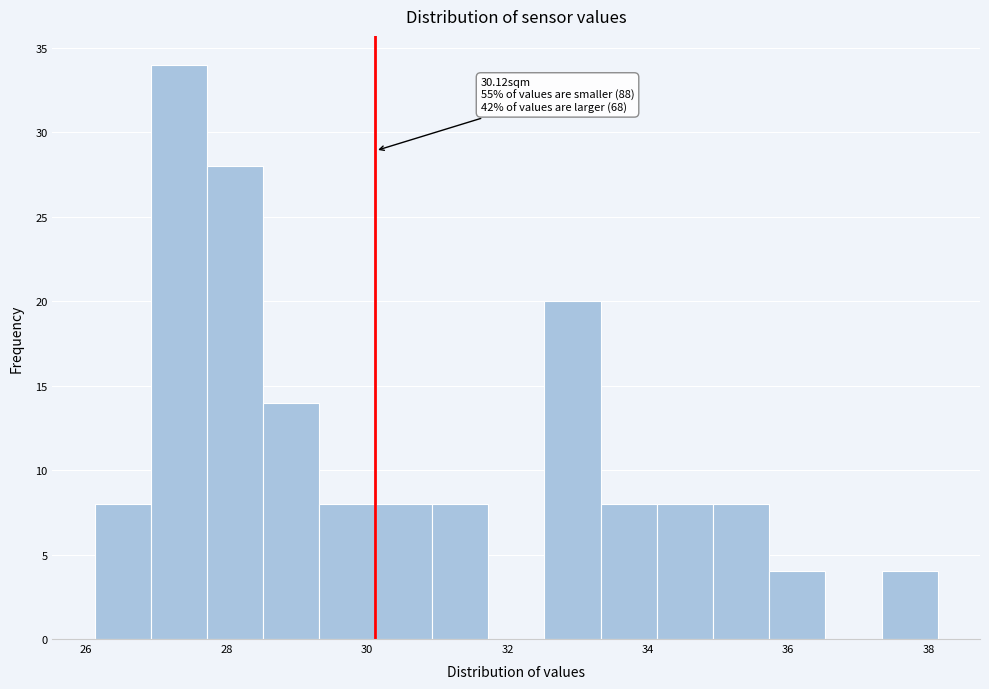

Over which range of the x-axis is the bar tallest?

27.0 to 27.8